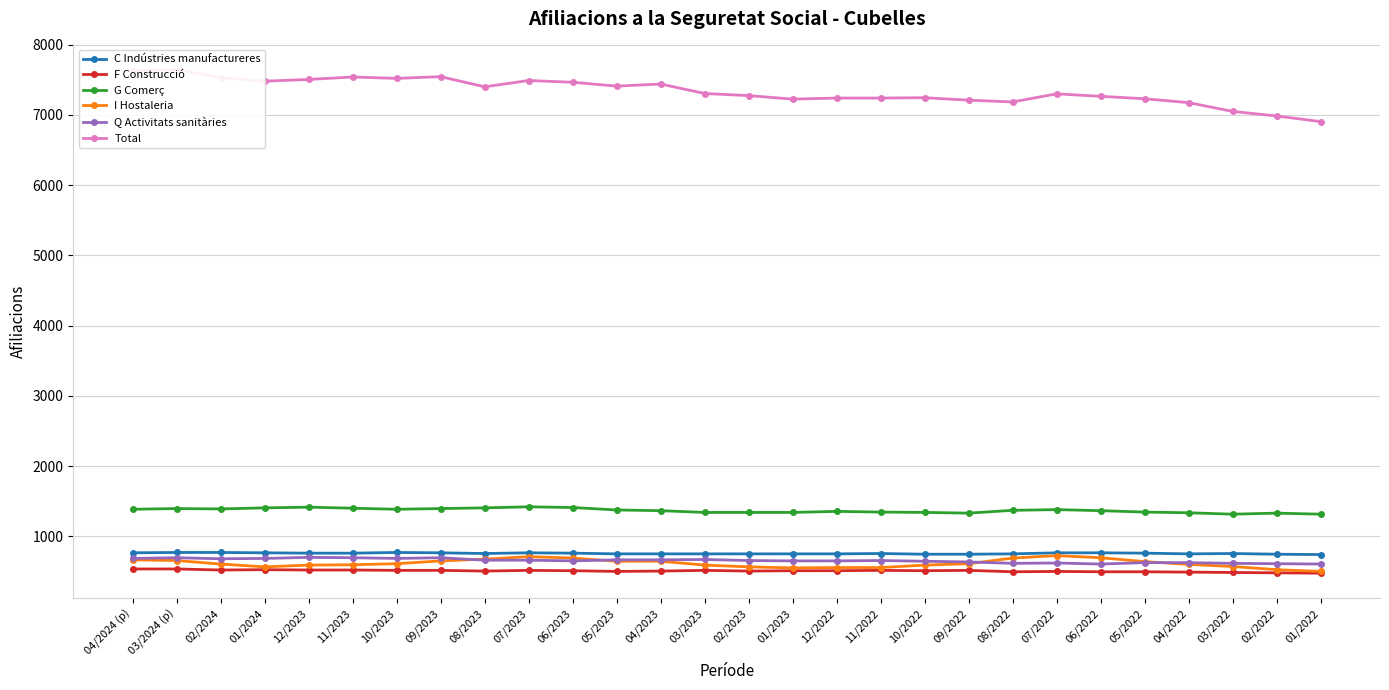

Does the chart have visible grid lines?

Yes